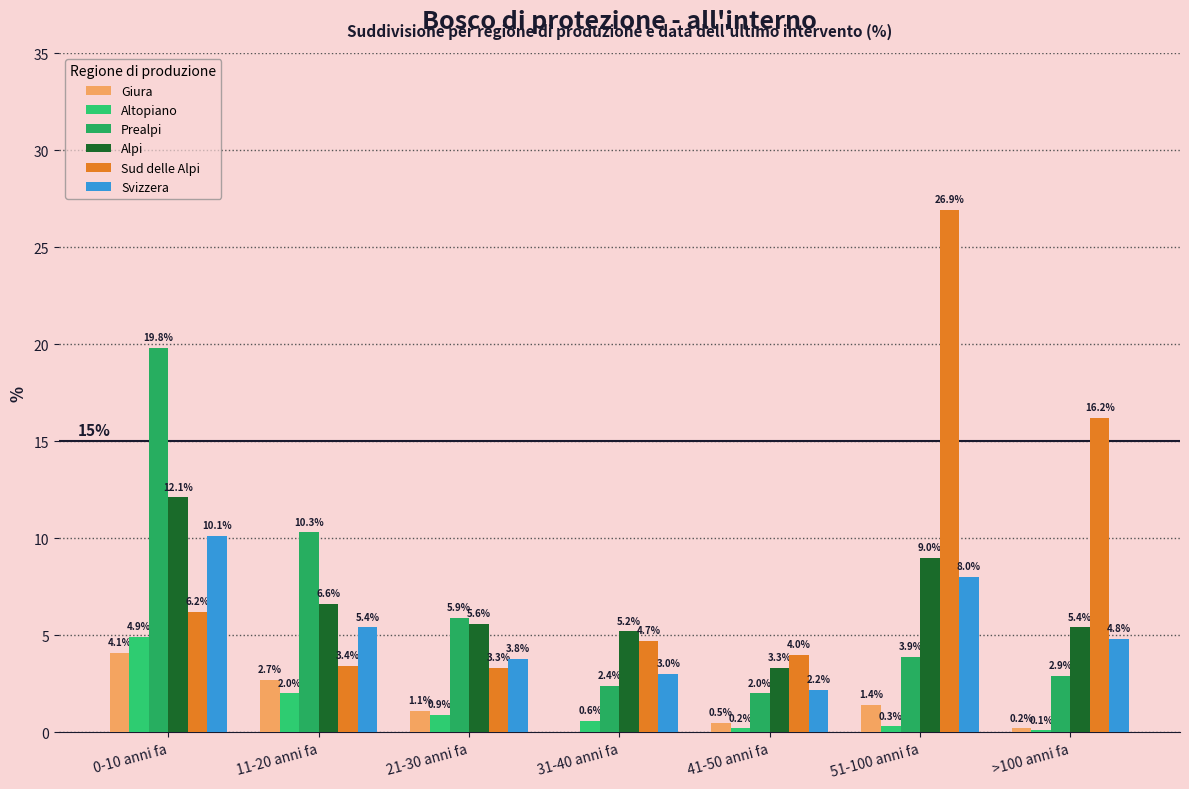

Are the bars horizontal?

No